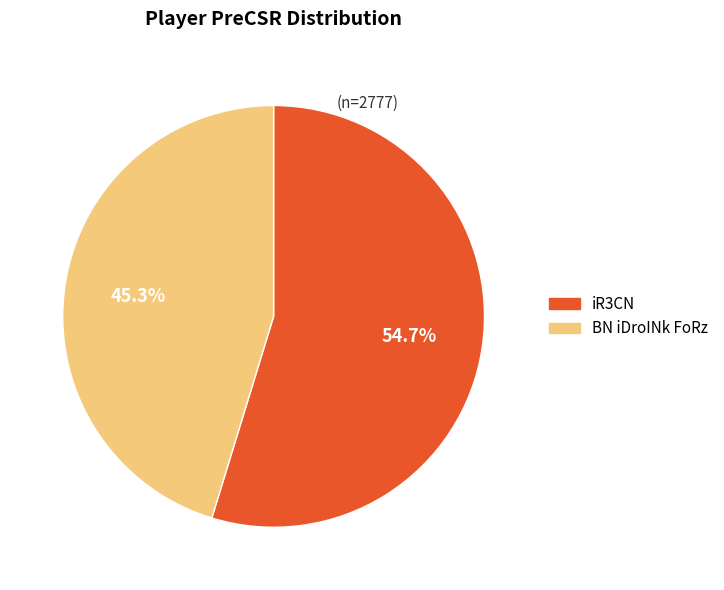

To the nearest percent, what is the average slice percentage?

50%